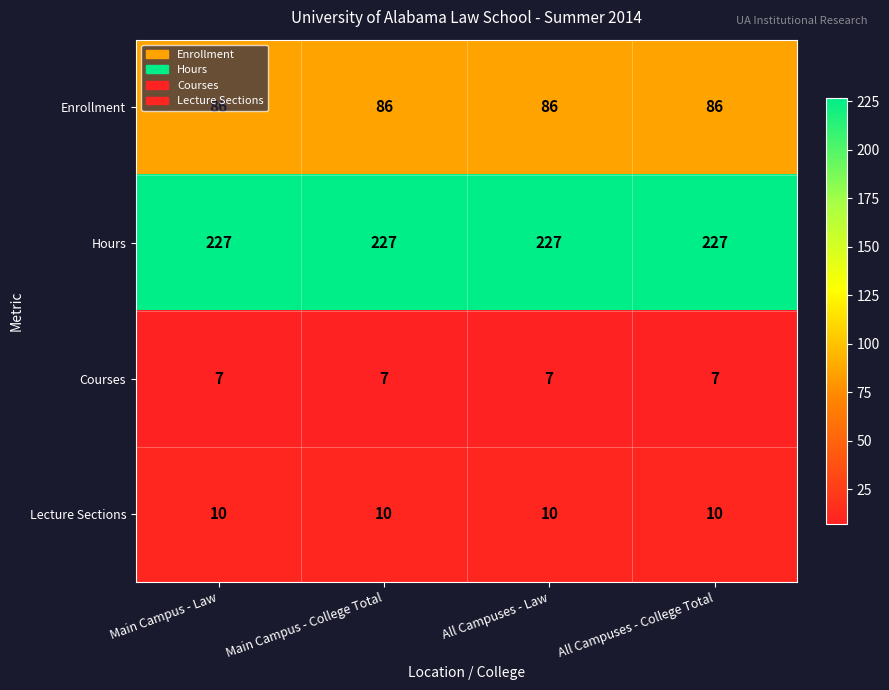

List the series in order of their peak value, highest first.

Hours, Enrollment, Lecture Sections, Courses